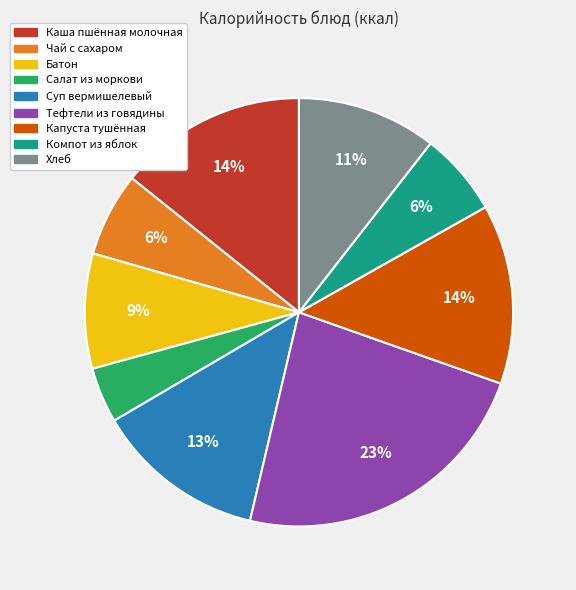

Count the number of slices in the pie.

9